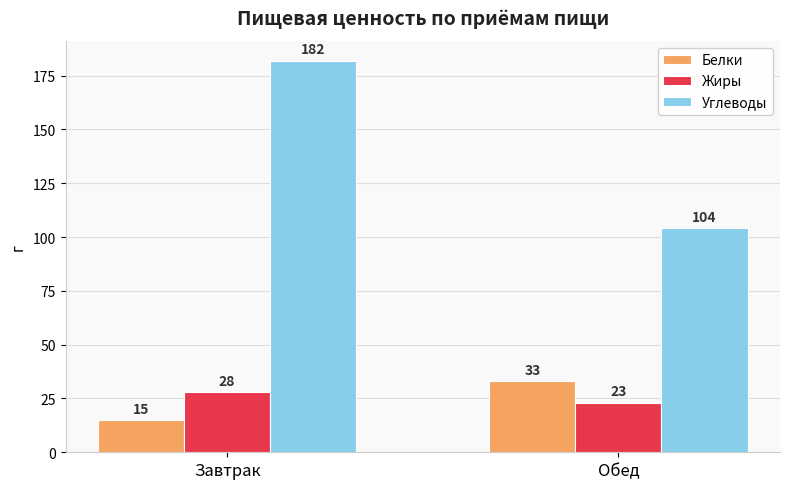

What position from the right is Обед?

1